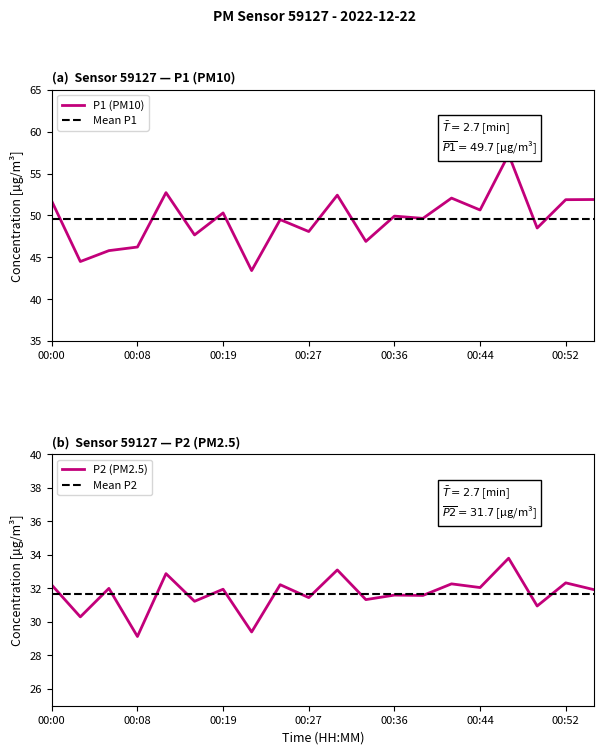

At 00:33, list the series in order from smallest to largest.

P2, P1